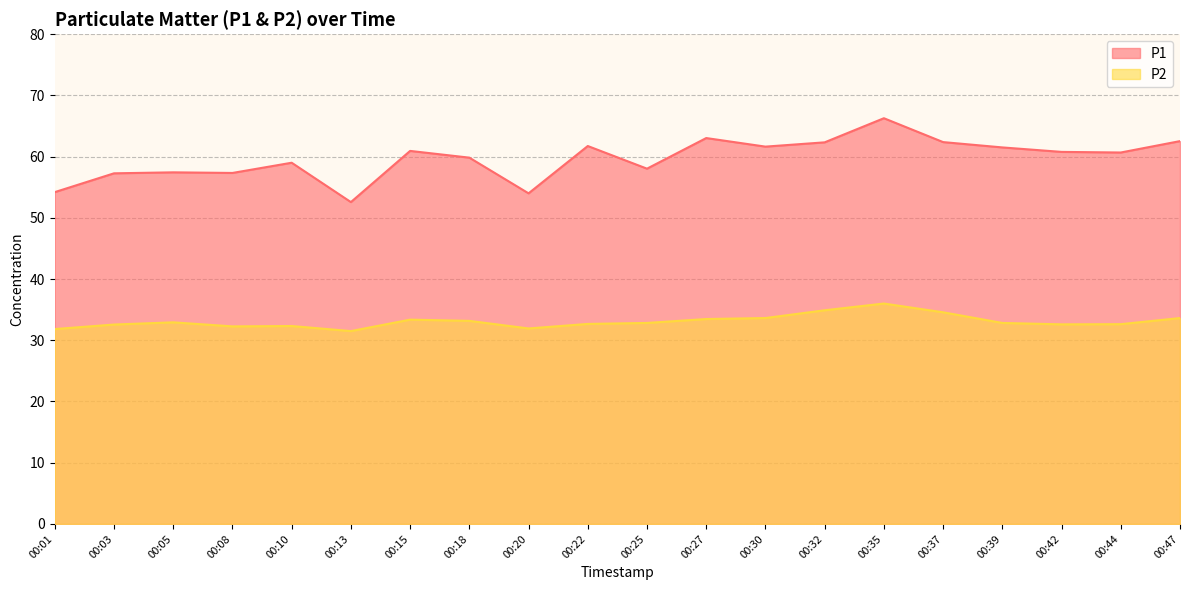

Reading left to right, what are all the values shown in this chart?

P1: 00:01=54.2	00:03=57.3	00:05=57.4	00:08=57.3	00:10=59.0	00:13=52.6	00:15=60.9	00:18=59.8	00:20=54.0	00:22=61.7	00:25=58.0	00:27=63.0	00:30=61.6	00:32=62.3	00:35=66.3	00:37=62.4	00:39=61.5	00:42=60.8	00:44=60.7	00:47=62.5
P2: 00:01=31.8	00:03=32.6	00:05=32.9	00:08=32.3	00:10=32.3	00:13=31.5	00:15=33.4	00:18=33.2	00:20=31.9	00:22=32.7	00:25=32.8	00:27=33.5	00:30=33.6	00:32=34.9	00:35=36.0	00:37=34.6	00:39=32.8	00:42=32.6	00:44=32.6	00:47=33.6